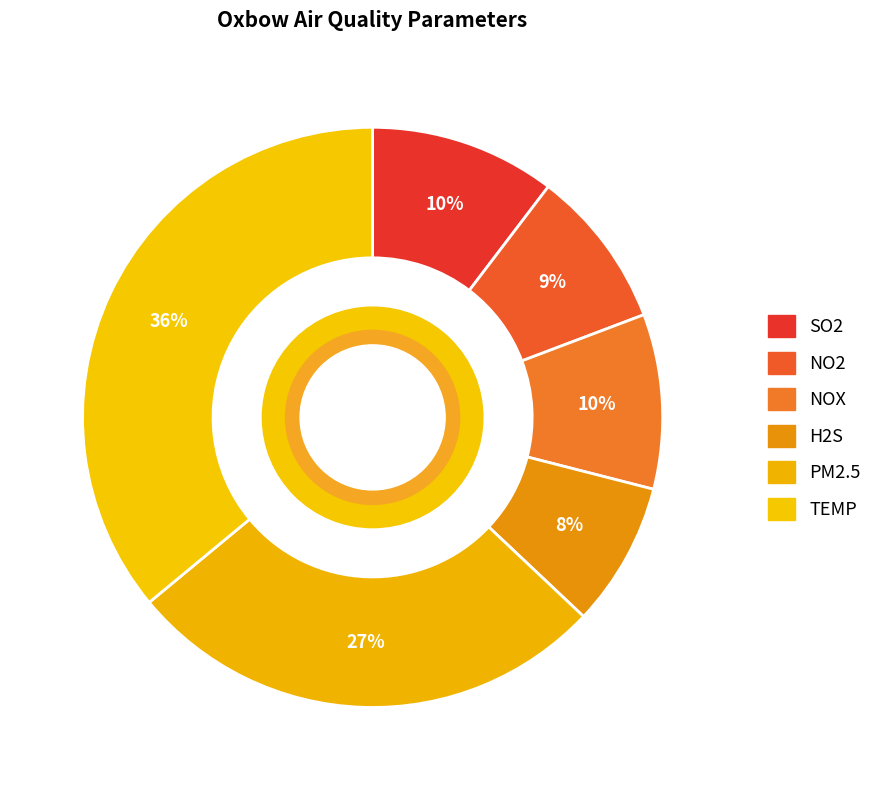

How many slices are in this pie chart?

6